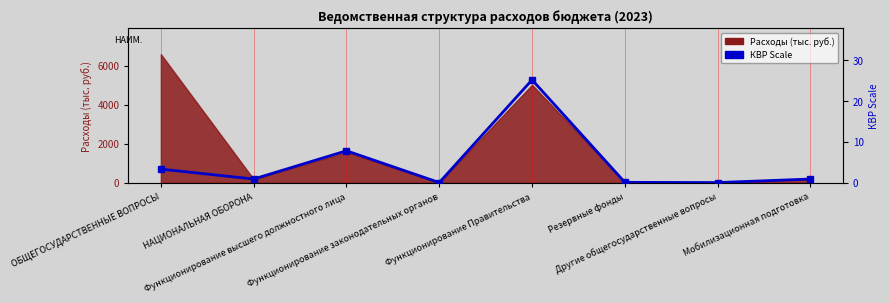

True or false: the data shows 0.0 at Функционирование законодательных органов.

True